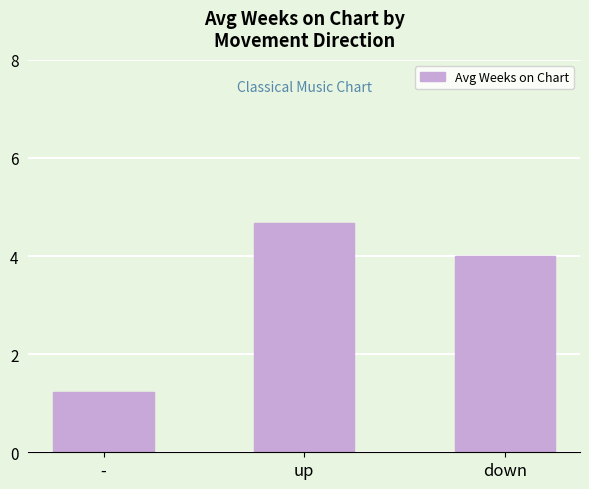

List the labels in order of value, largest first.

up, down, -